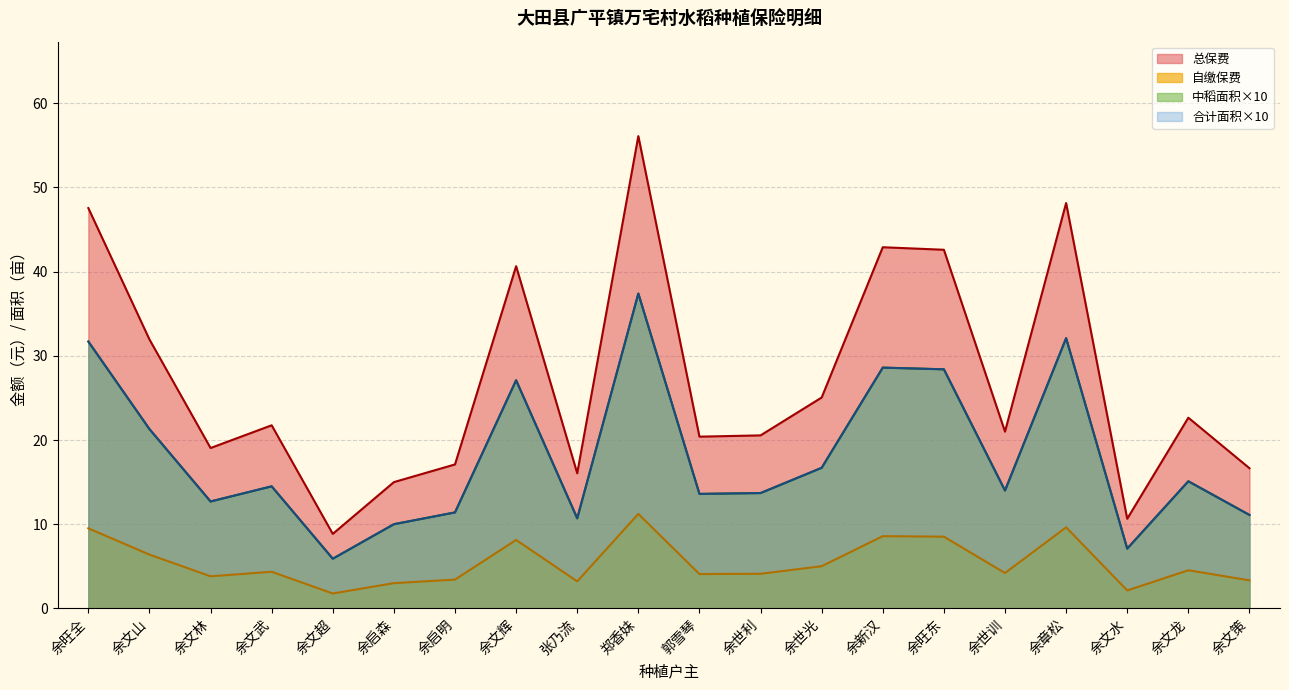

What is the label of the 19th point from the left?

余文龙